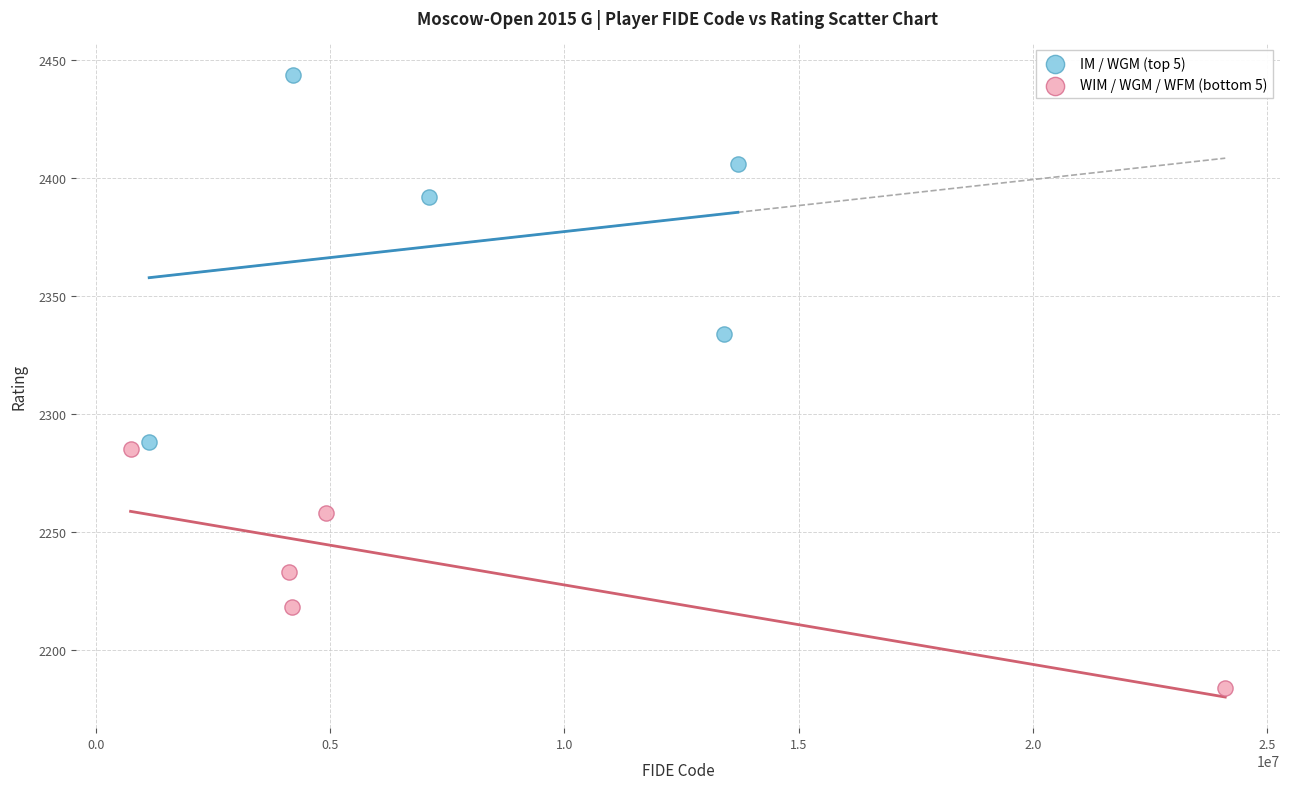

Which series contains the lowest Y value?

WIM / WGM / WFM (bottom 5)